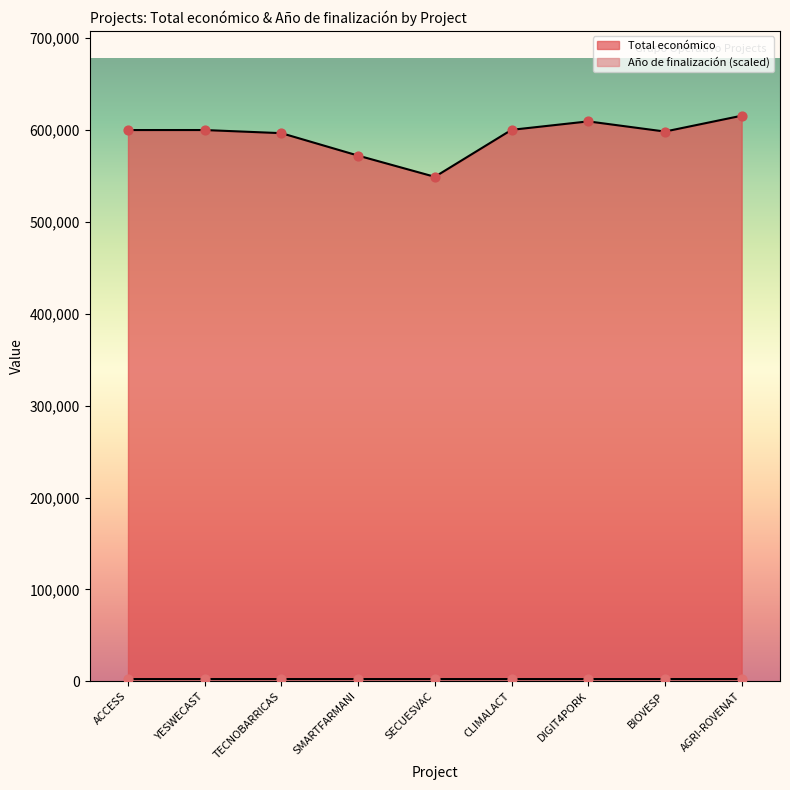

Which series has the largest Y range (max minus min)?

Total económico